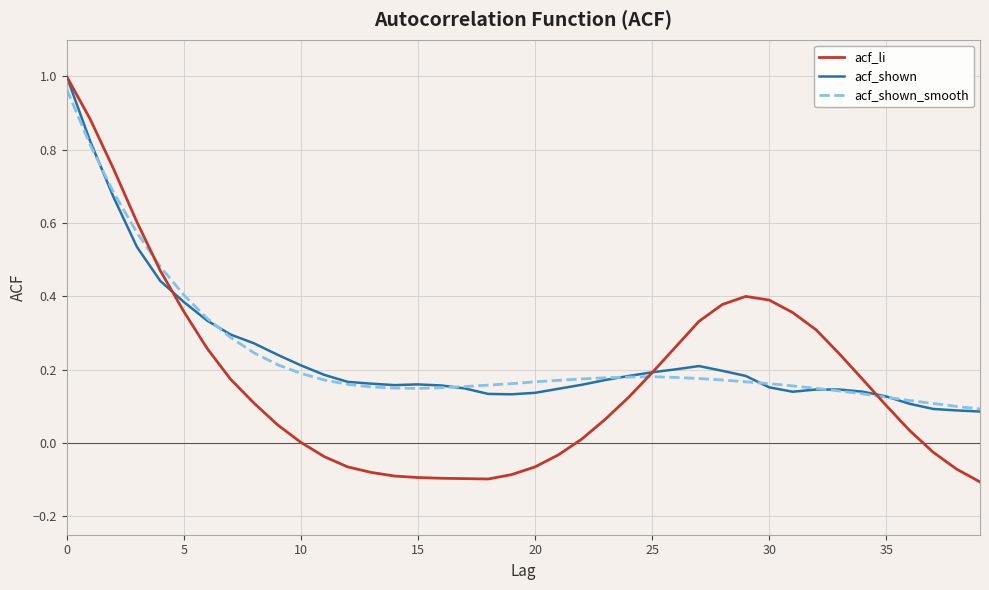

How many intersections are there between acf_li and acf_shown_smooth?

3